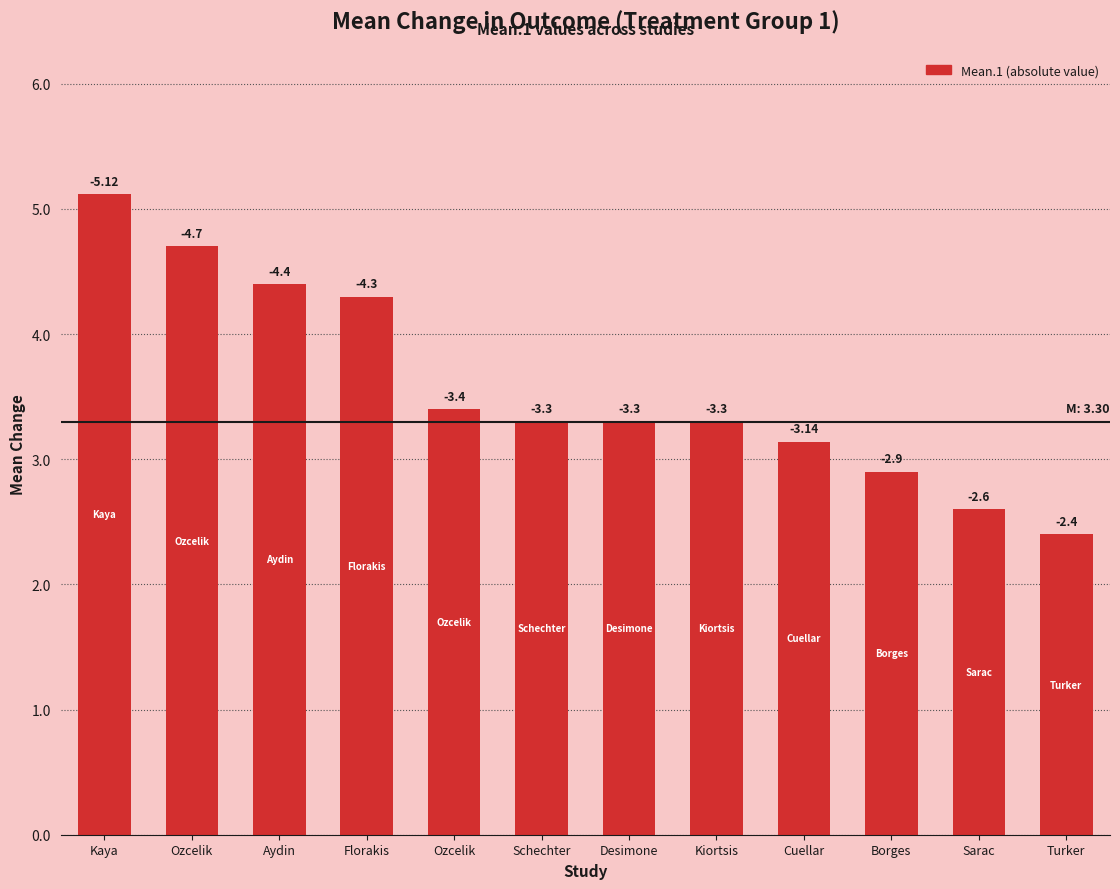

How many bars are there in total?

12